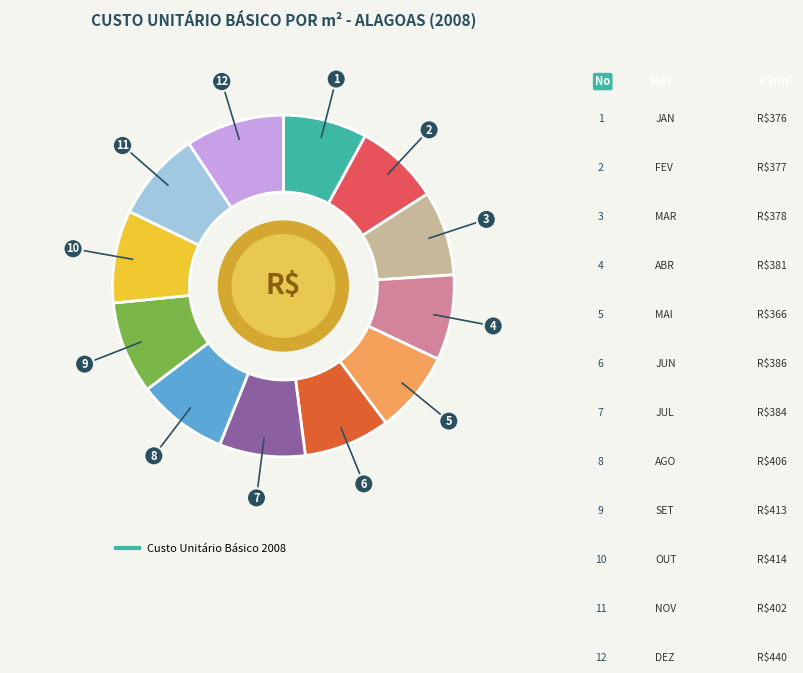

Is there a majority slice in this chart?

No